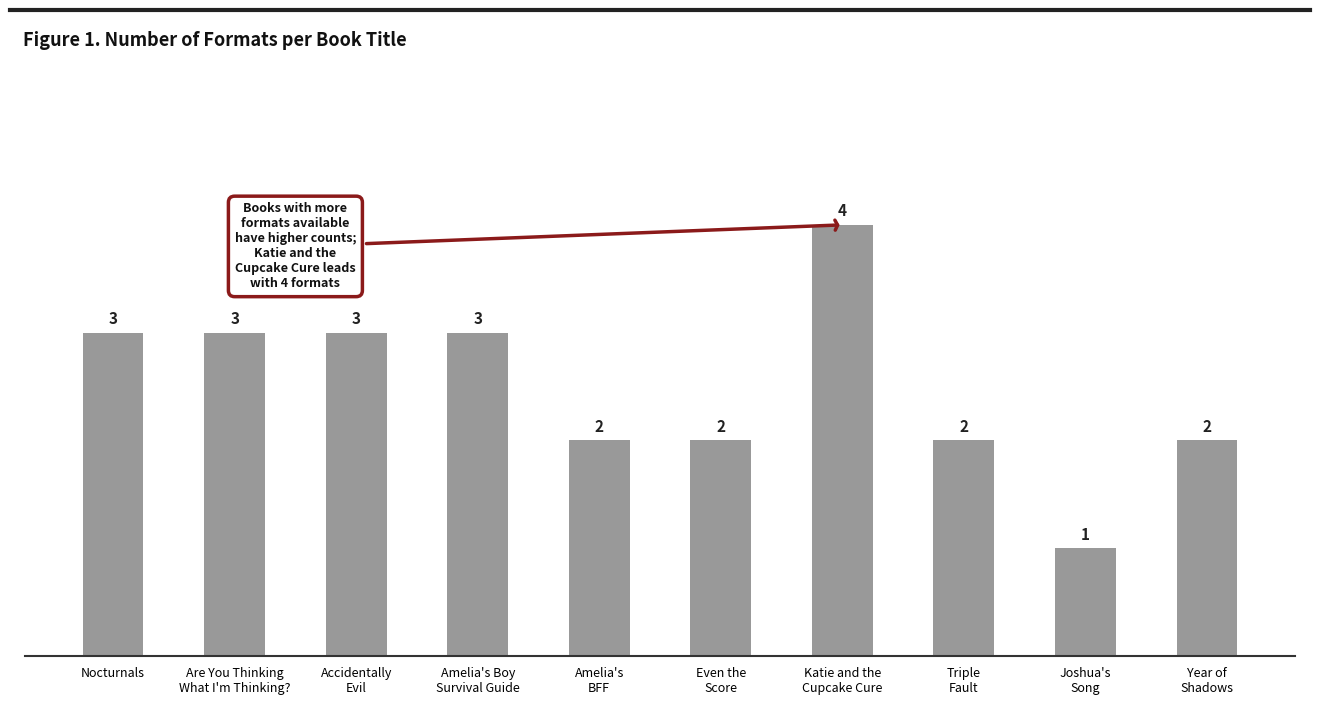

Which has a higher value, Are You Thinking
What I'm Thinking? or Amelia's
BFF?

Are You Thinking
What I'm Thinking?